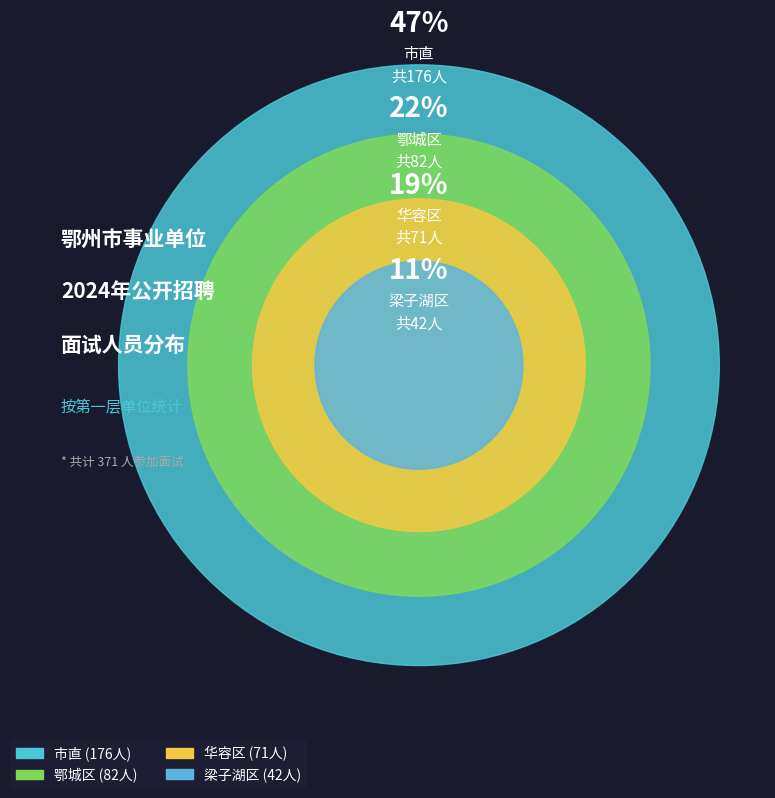

Count the number of slices in the pie.

4